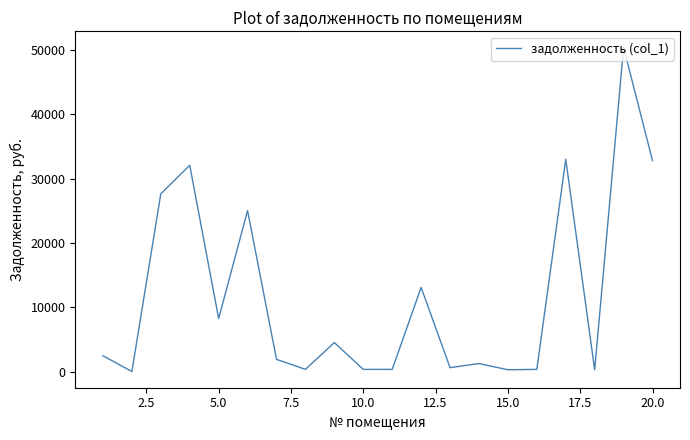

What is the difference between the maximum and minimum values?

50420.2